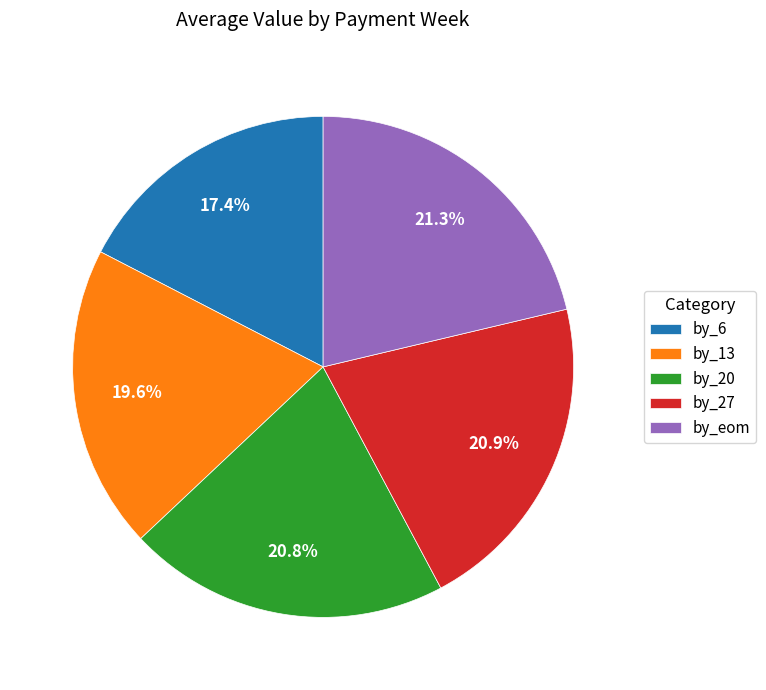

Is by_27 the majority of the pie?

No